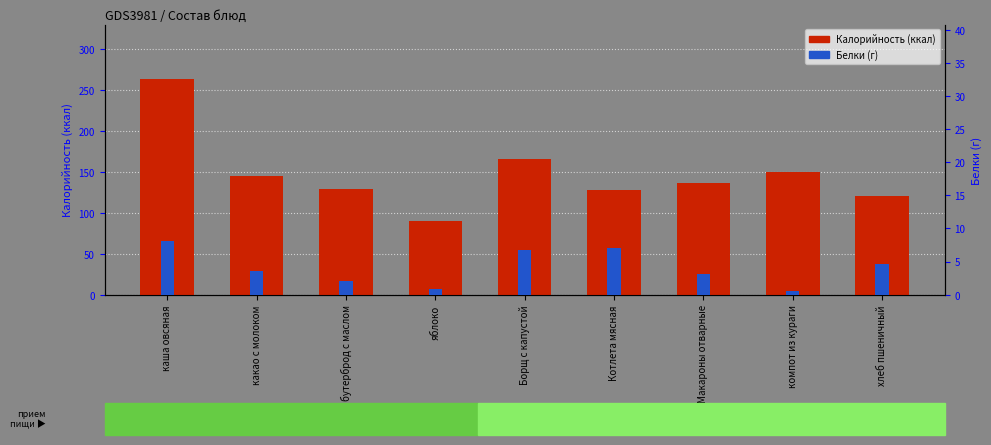

What is the total value across all series at каша овсяная?

272.2